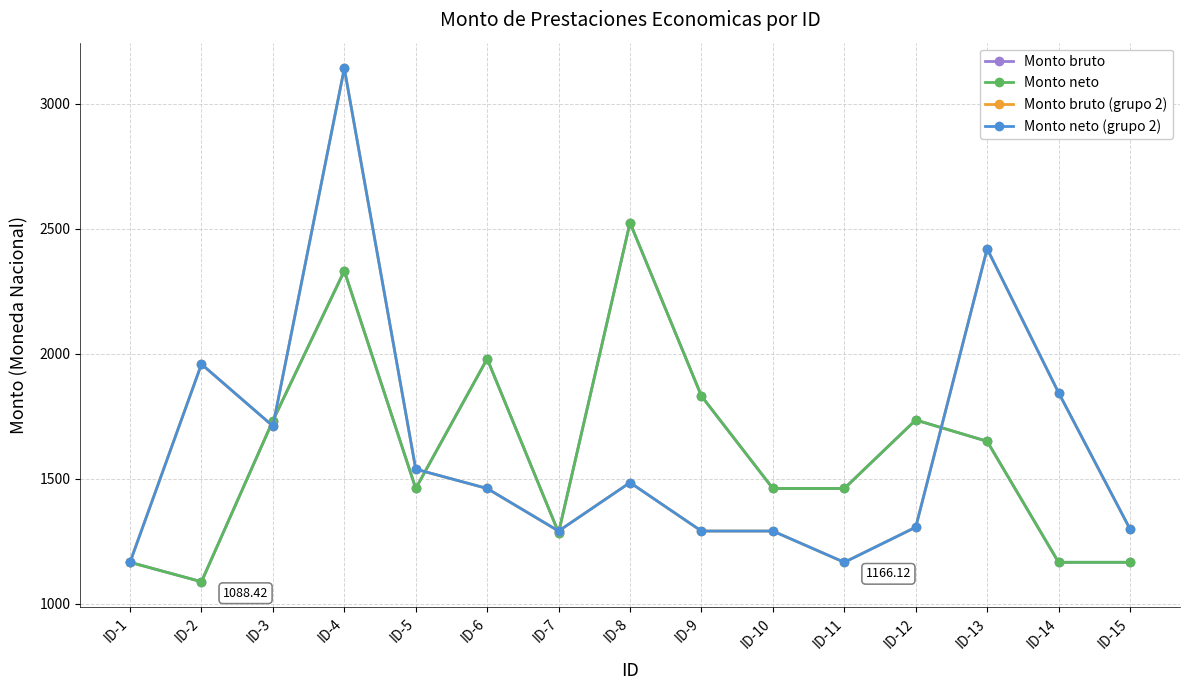

Does the chart have visible grid lines?

Yes